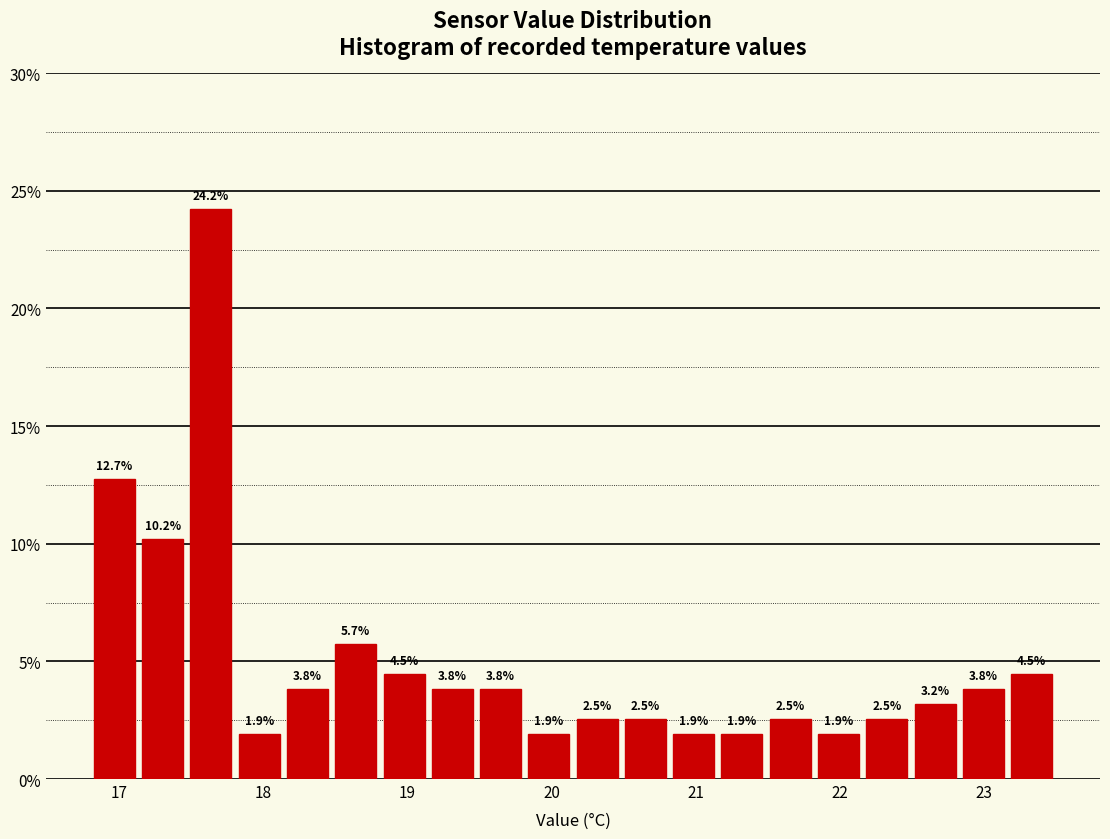

Around what value on the x-axis is the tallest bar? Give the approximate position of its centre, as read against the axis.

17.6